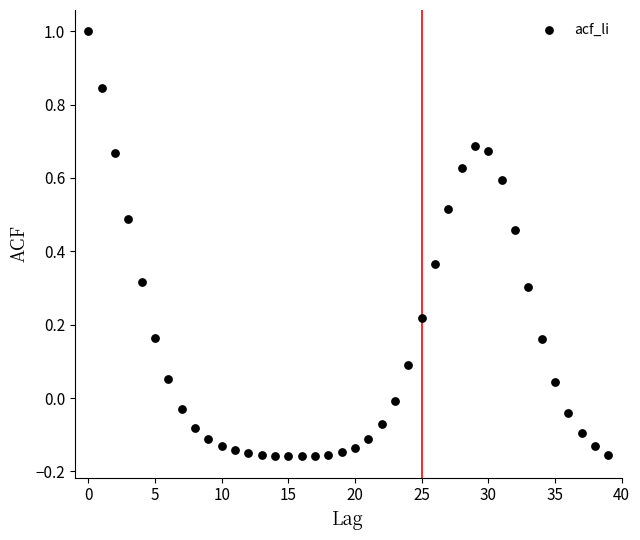

What is the range of Y values (max minus min)?

1.2